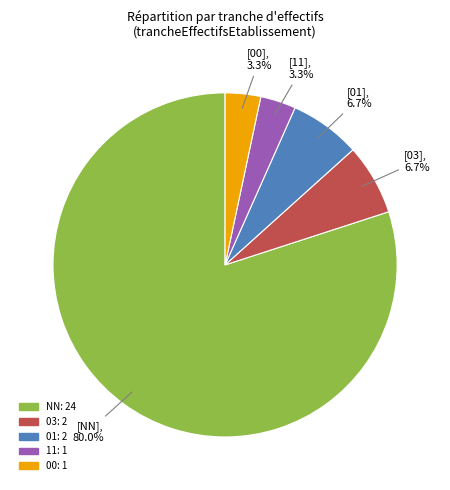

Is there any slice that represents more than half of the pie?

Yes